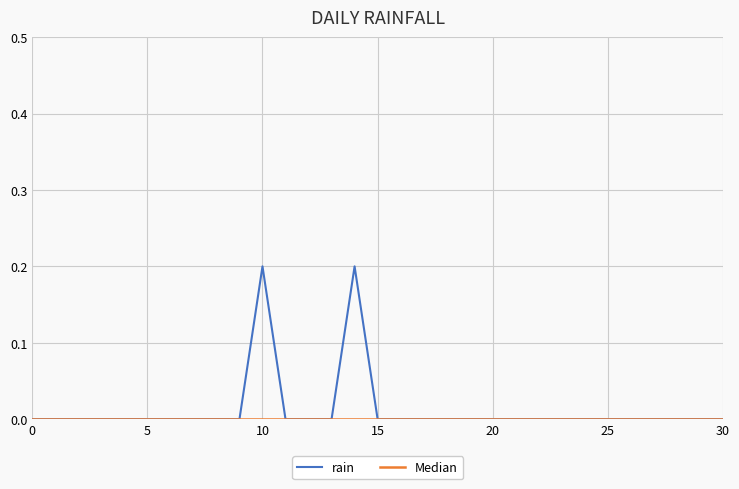

True or false: there are more than 1 points higher than both neighbors.

True